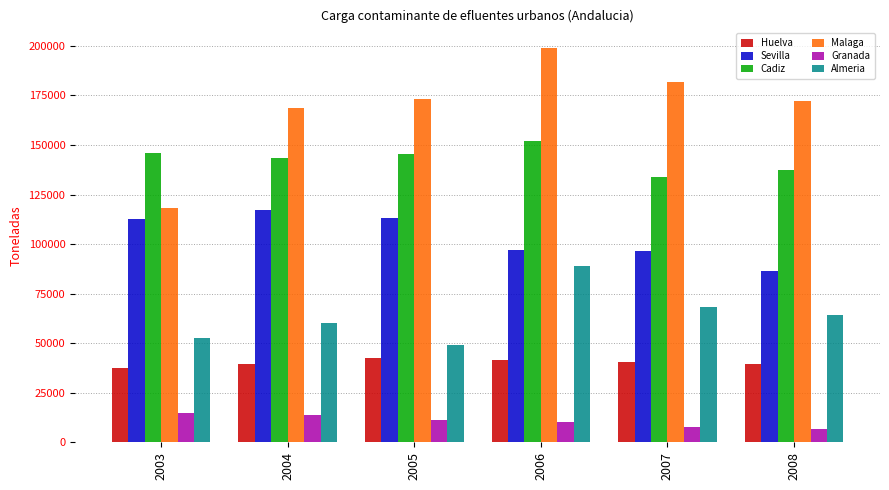

List the series in order of their overall mean, highest first.

Malaga, Cadiz, Sevilla, Almeria, Huelva, Granada